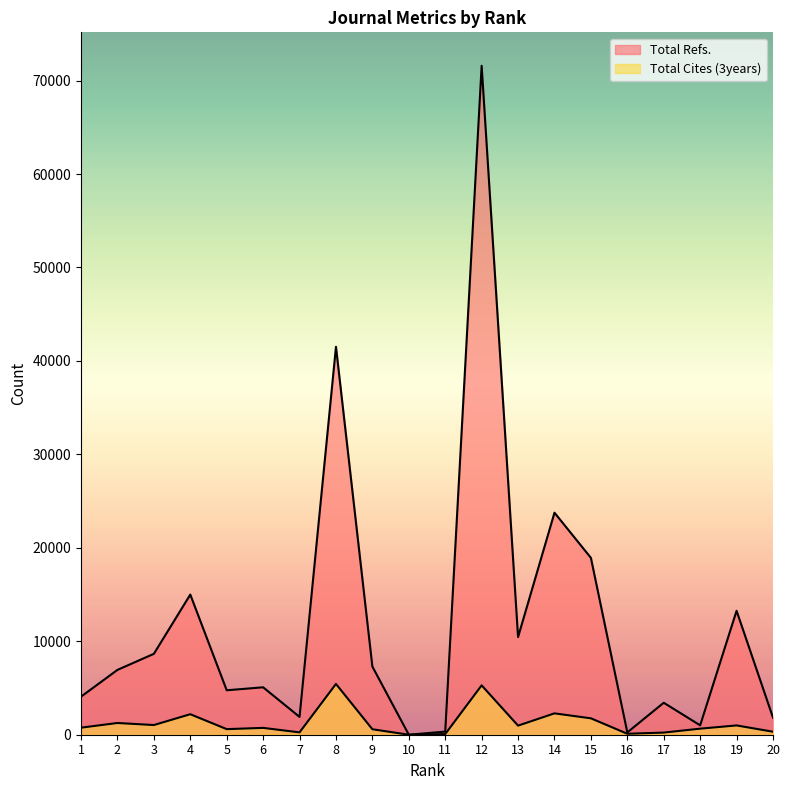

How many data points in Total Cites (3years) are less than 754?

10